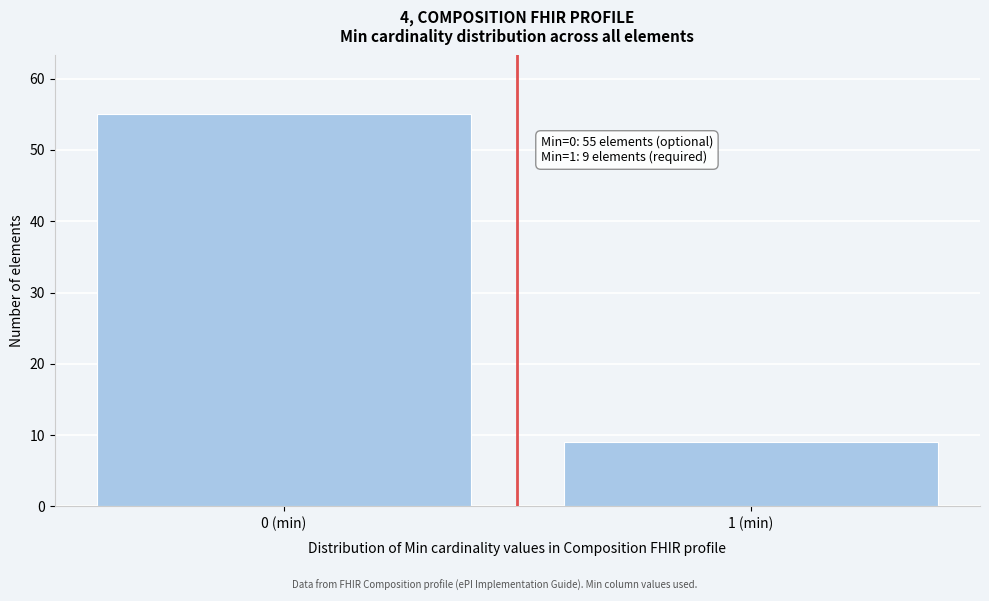

Reading right to left, extract all data points from this chart.

9	55